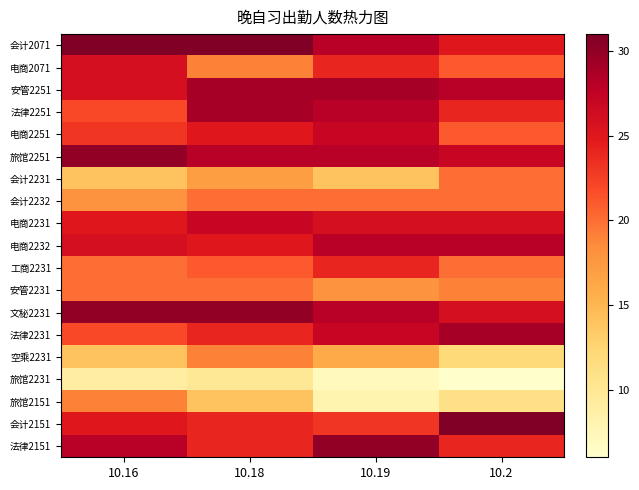

Reading left to right, what are all the values shown in this chart?

会计2071: 10.16=31	10.18=31	10.19=28	10.2=25
电商2071: 10.16=26	10.18=19	10.19=24	10.2=21
安管2251: 10.16=26	10.18=29	10.19=29	10.2=28
法律2251: 10.16=22	10.18=29	10.19=28	10.2=24
电商2251: 10.16=23	10.18=25	10.19=27	10.2=21
旅馆2251: 10.16=30	10.18=28	10.19=28	10.2=27
会计2231: 10.16=14	10.18=17	10.19=14	10.2=20
会计2232: 10.16=18	10.18=20	10.19=20	10.2=20
电商2231: 10.16=25	10.18=27	10.19=26	10.2=26
电商2232: 10.16=26	10.18=25	10.19=28	10.2=28
工商2231: 10.16=20	10.18=21	10.19=24	10.2=20
安管2231: 10.16=20	10.18=20	10.19=18	10.2=19
文秘2231: 10.16=30	10.18=30	10.19=28	10.2=26
法律2231: 10.16=22	10.18=24	10.19=27	10.2=29
空乘2231: 10.16=14	10.18=19	10.19=16	10.2=12
旅馆2231: 10.16=9	10.18=10	10.19=7	10.2=6
旅馆2151: 10.16=19	10.18=14	10.19=8	10.2=11
会计2151: 10.16=25	10.18=24	10.19=23	10.2=31
法律2151: 10.16=28	10.18=24	10.19=30	10.2=24